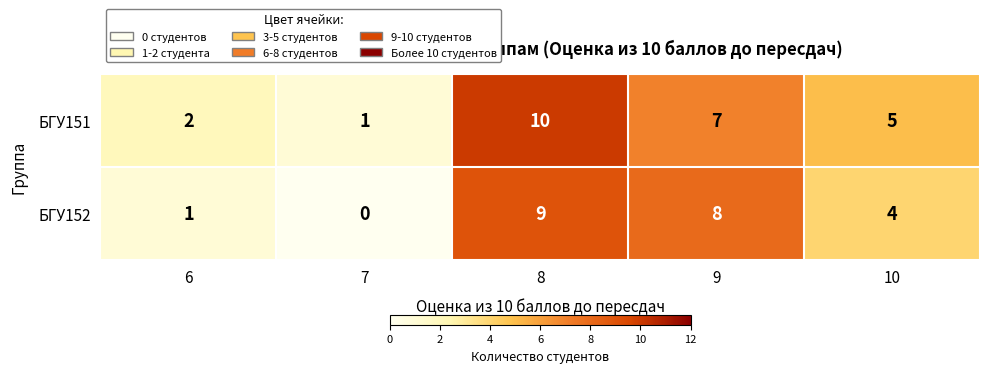

Which category has the highest value in the БГУ151 series?

8